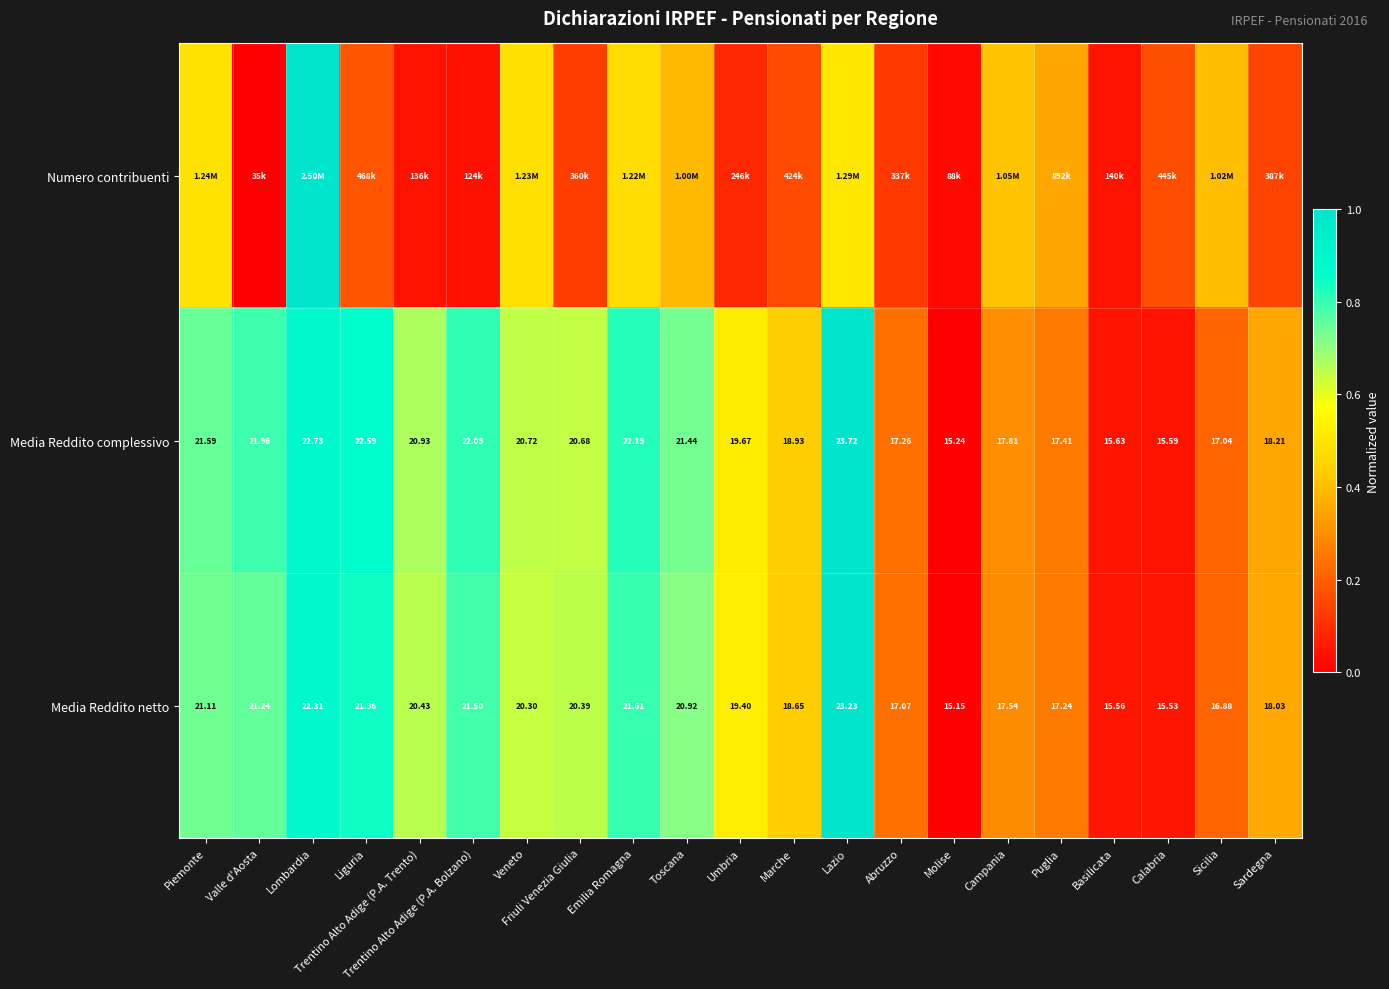

At which label does Media Reddito netto reach its peak?

Lazio